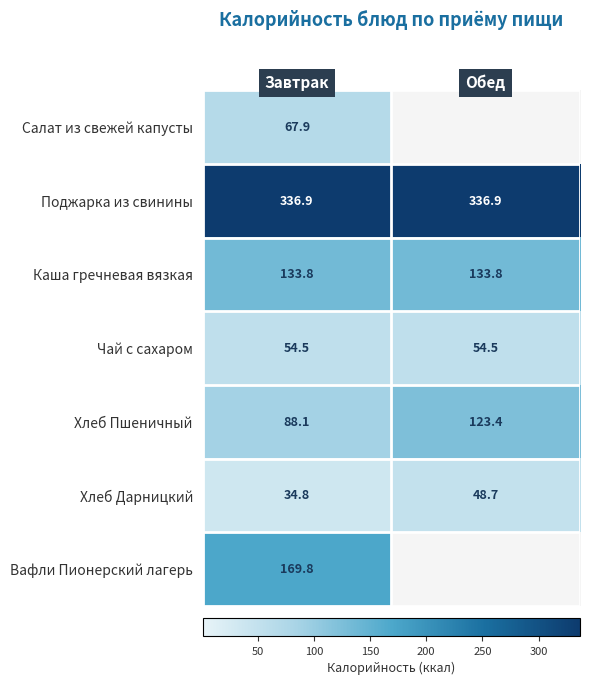

What is the difference between the maximum and minimum values in the Хлеб Дарницкий series?

13.9